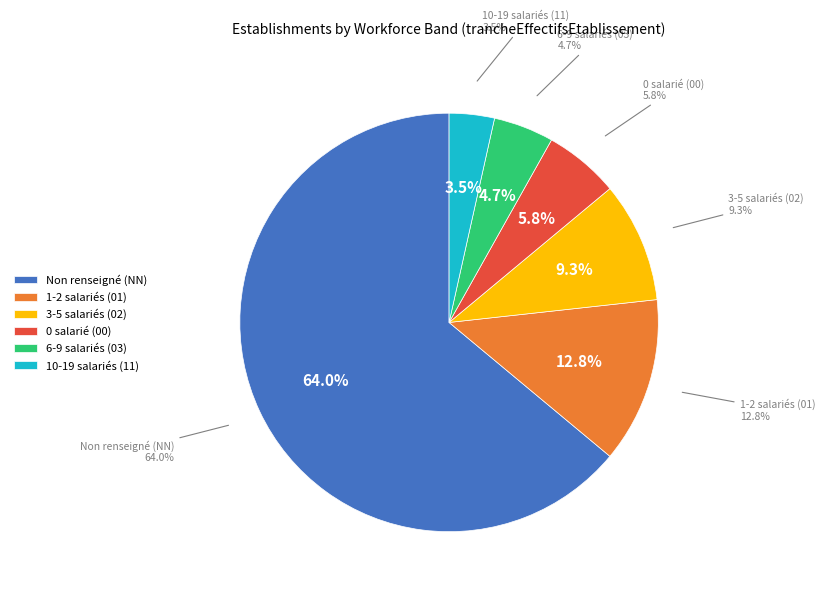

How many slices are in this pie chart?

6